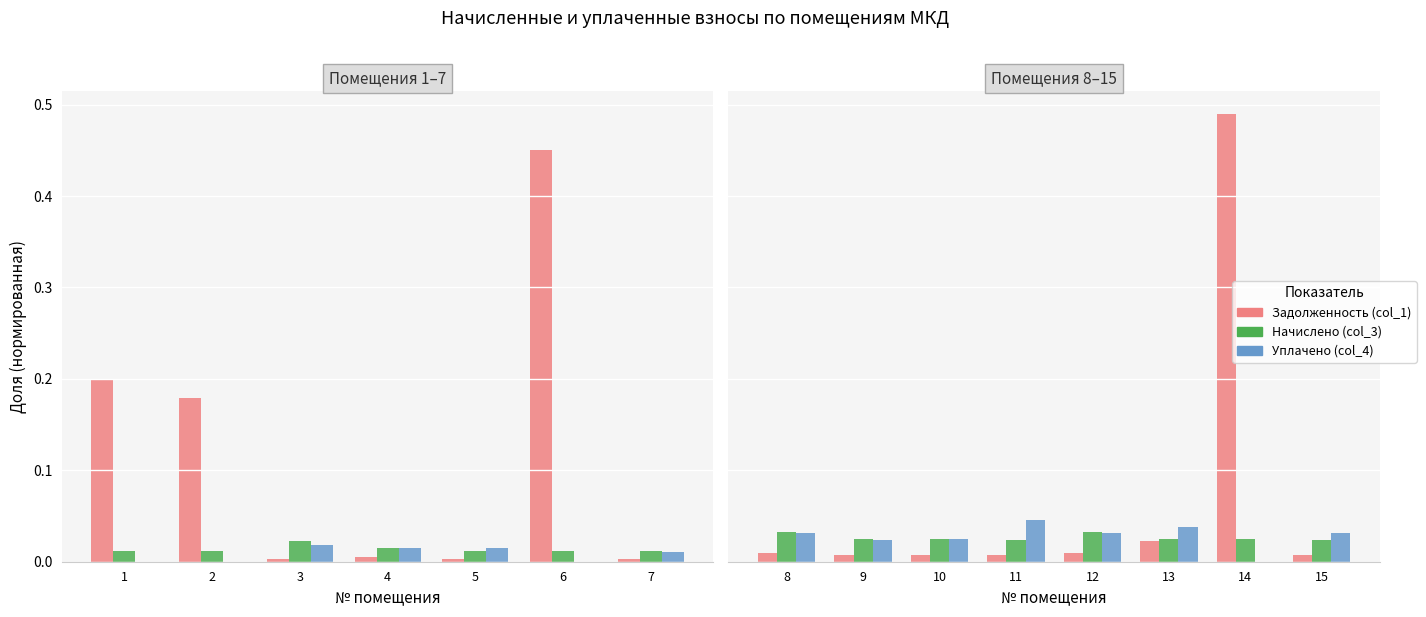

True or false: Начислено (col_3) has a value of 0.0 at 13.

True